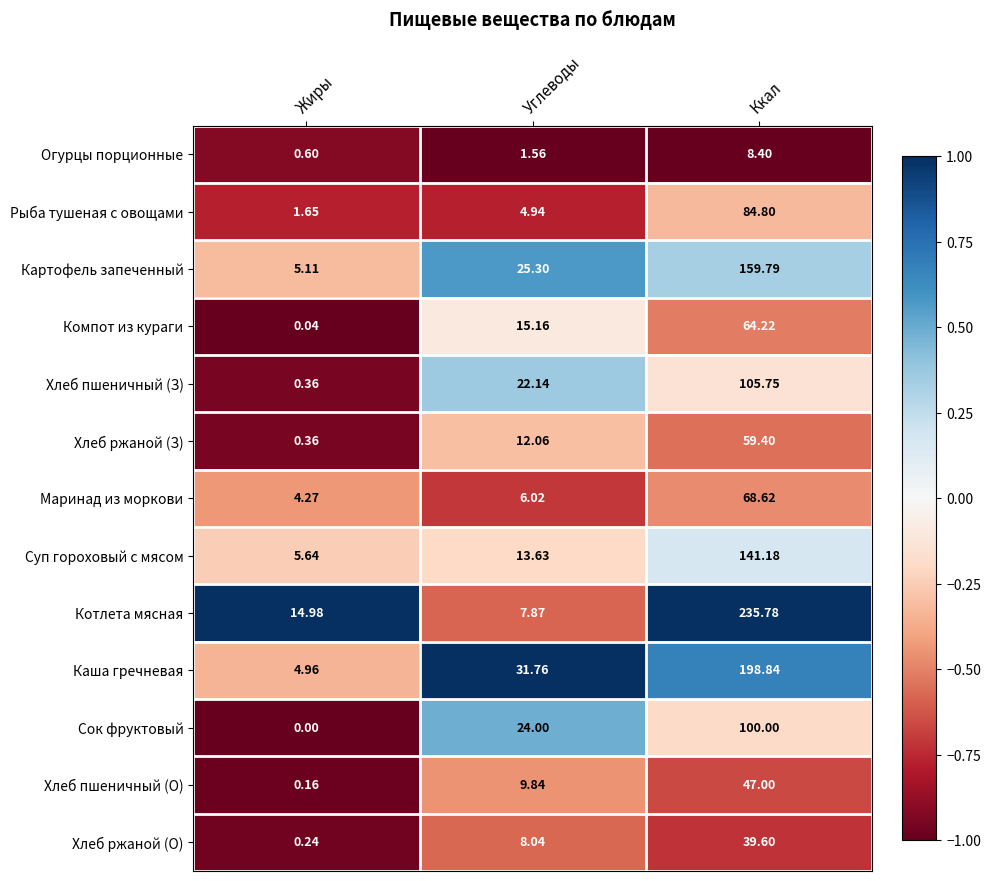

How many data points does each series have?

3